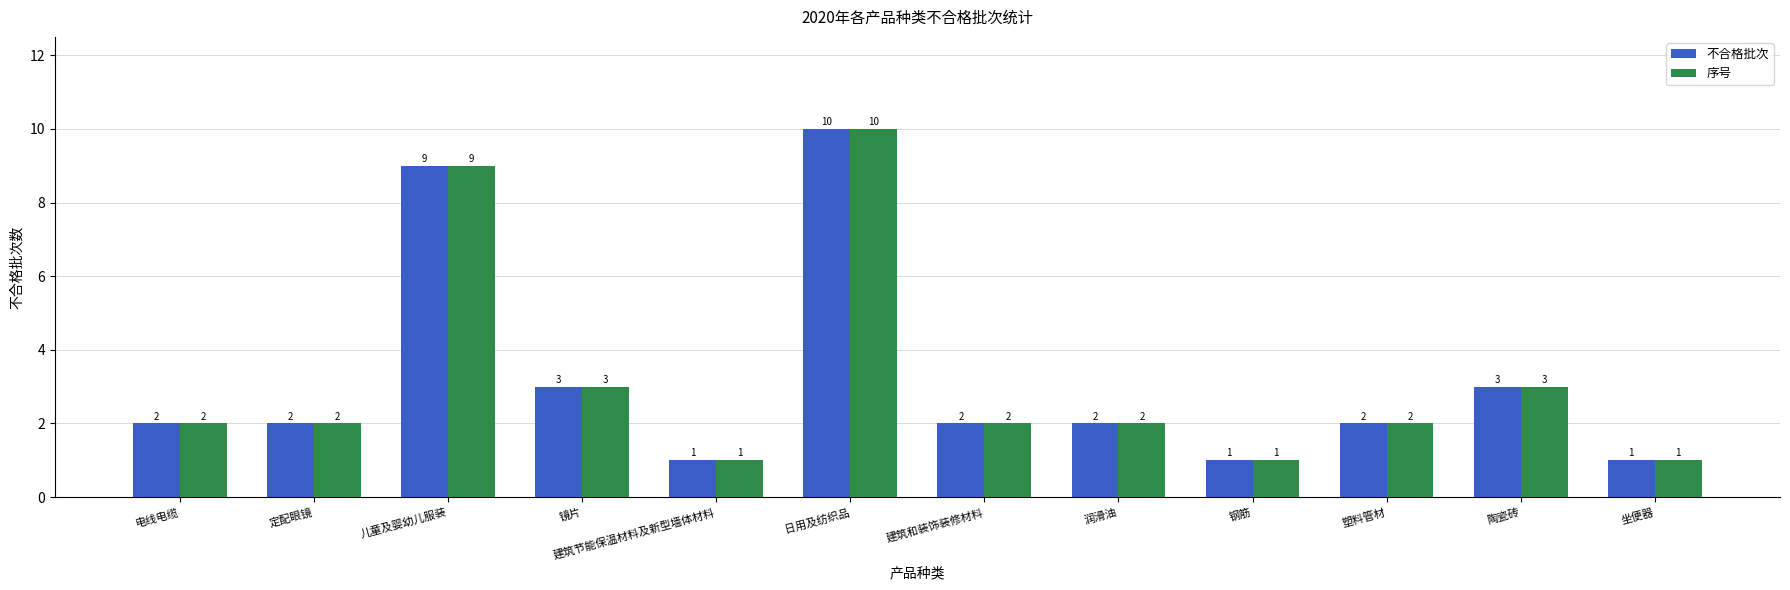

Is it true that 序号 equals 10 at 日用及纺织品?

True